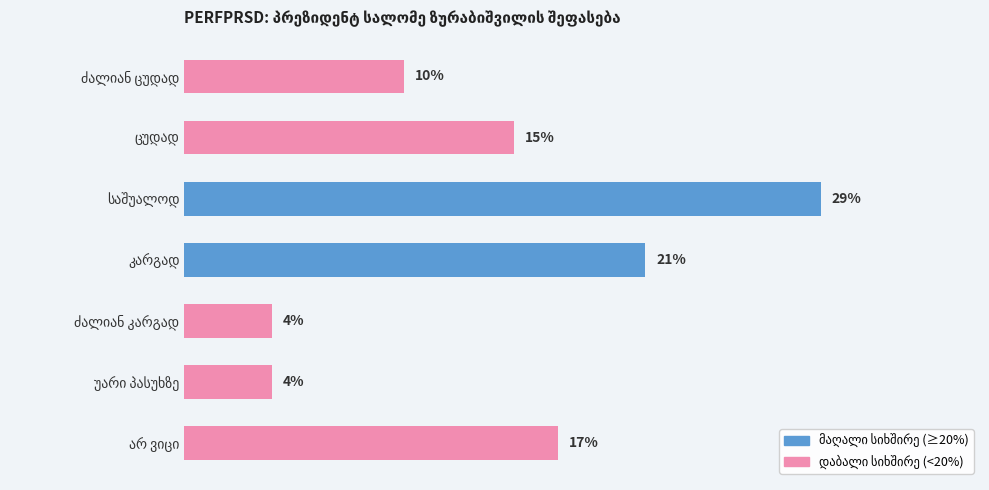

Does the chart contain any negative values?

No